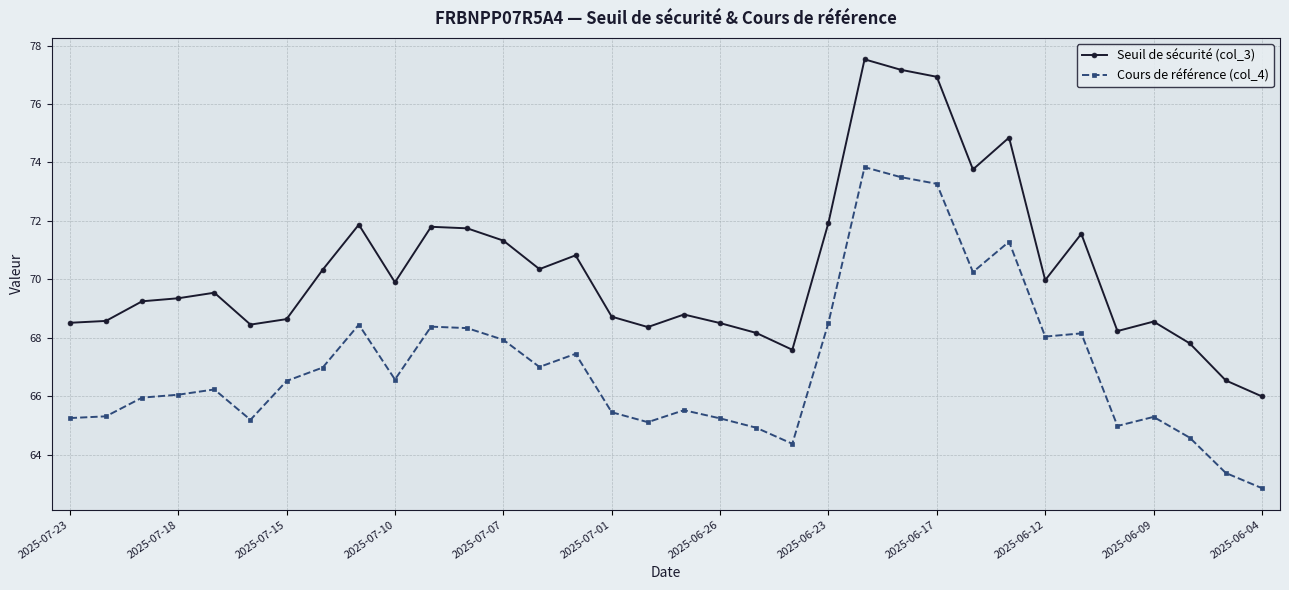

What is the maximum value shown in the chart?

77.5